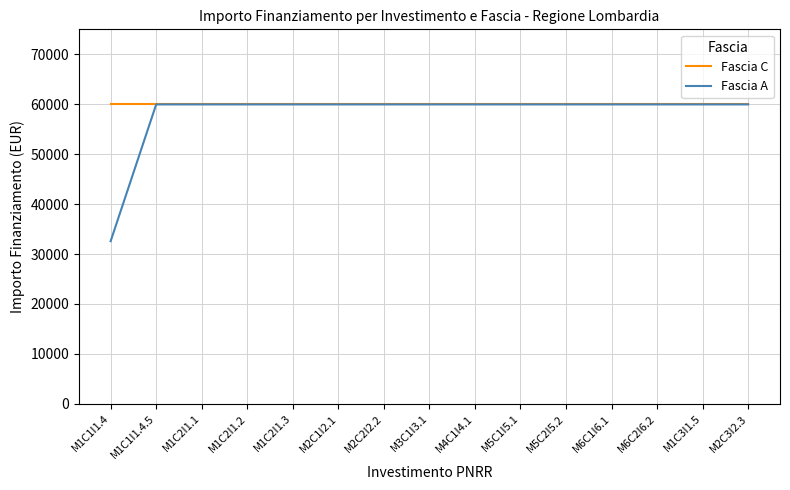

What is the total value across all series at M1C1I1.4.5?

119932